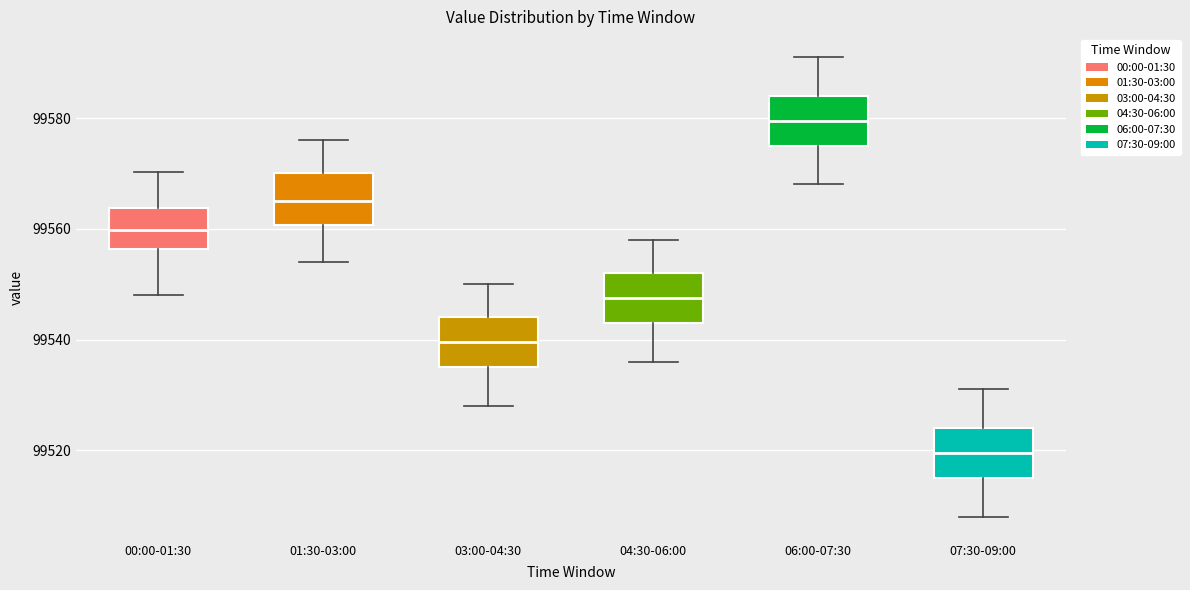

Where does the lower whisker of the box for 04:30-06:00 end on the y-axis? The values are not printed on the chart, so give them approximately, as read against the axis.

99536